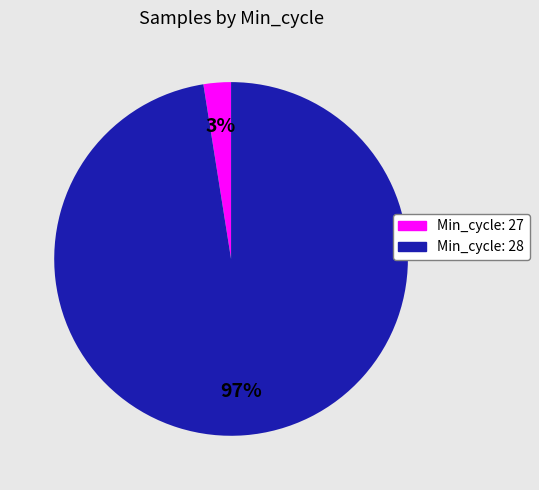

How many slices are in this pie chart?

2